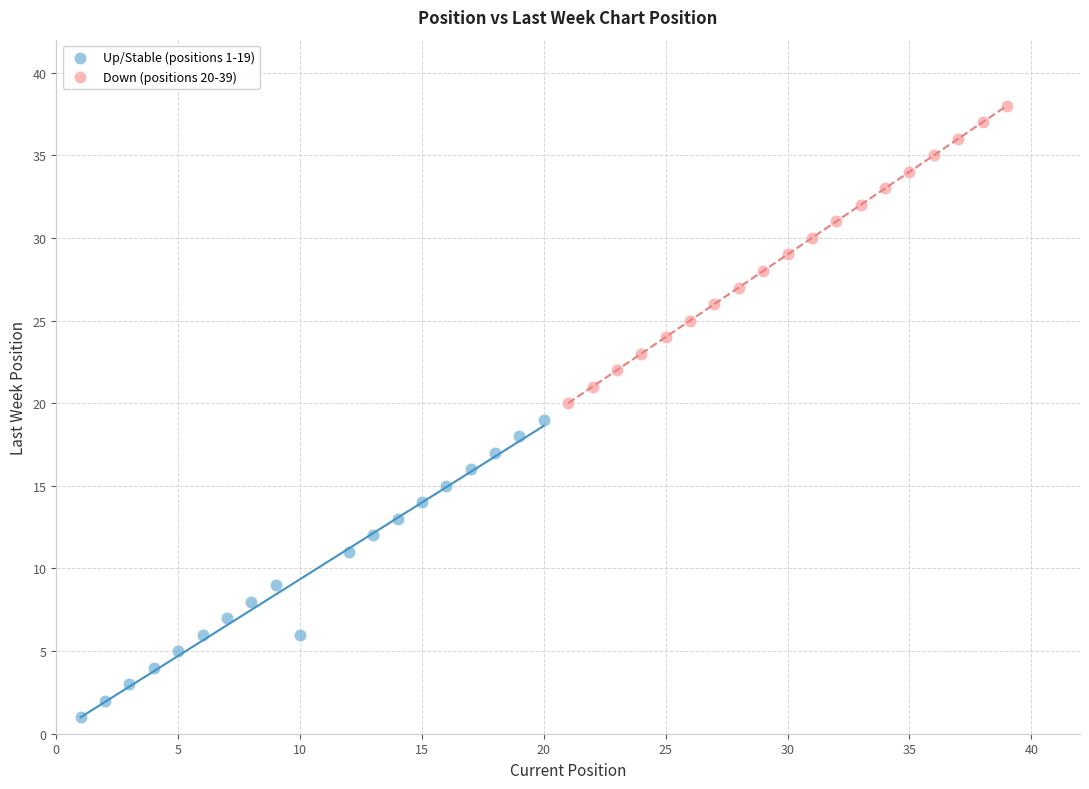

Which series contains the lowest Y value?

Up/Stable (positions 1-19)